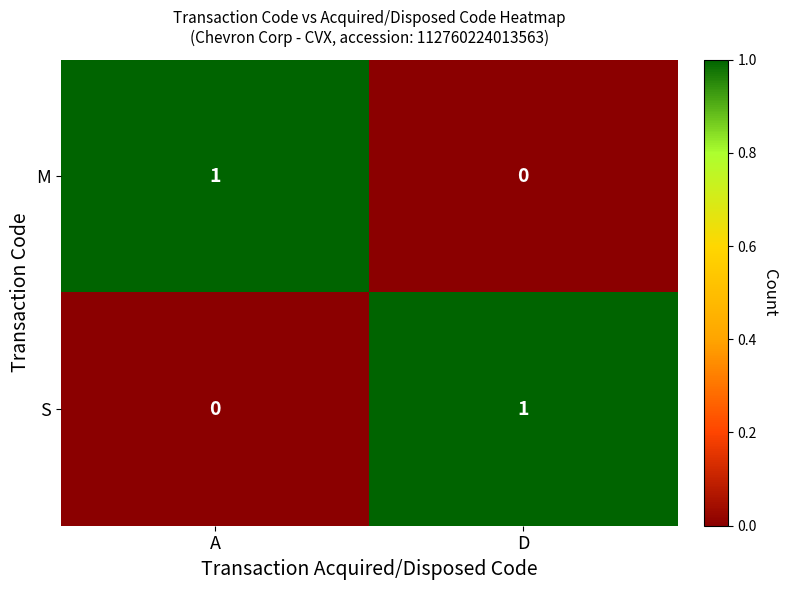

Which category has the lowest value in the S series?

A